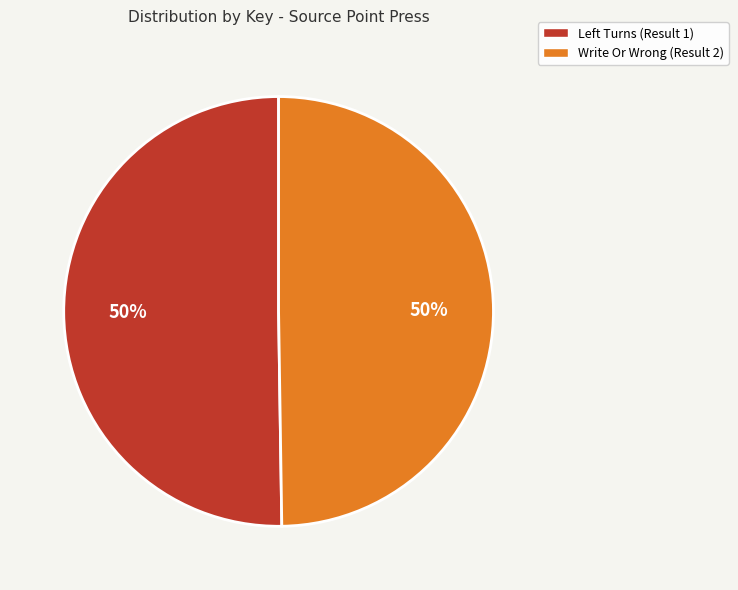

To the nearest percent, what percentage of the pie is Write Or Wrong (Result 2)?

50%